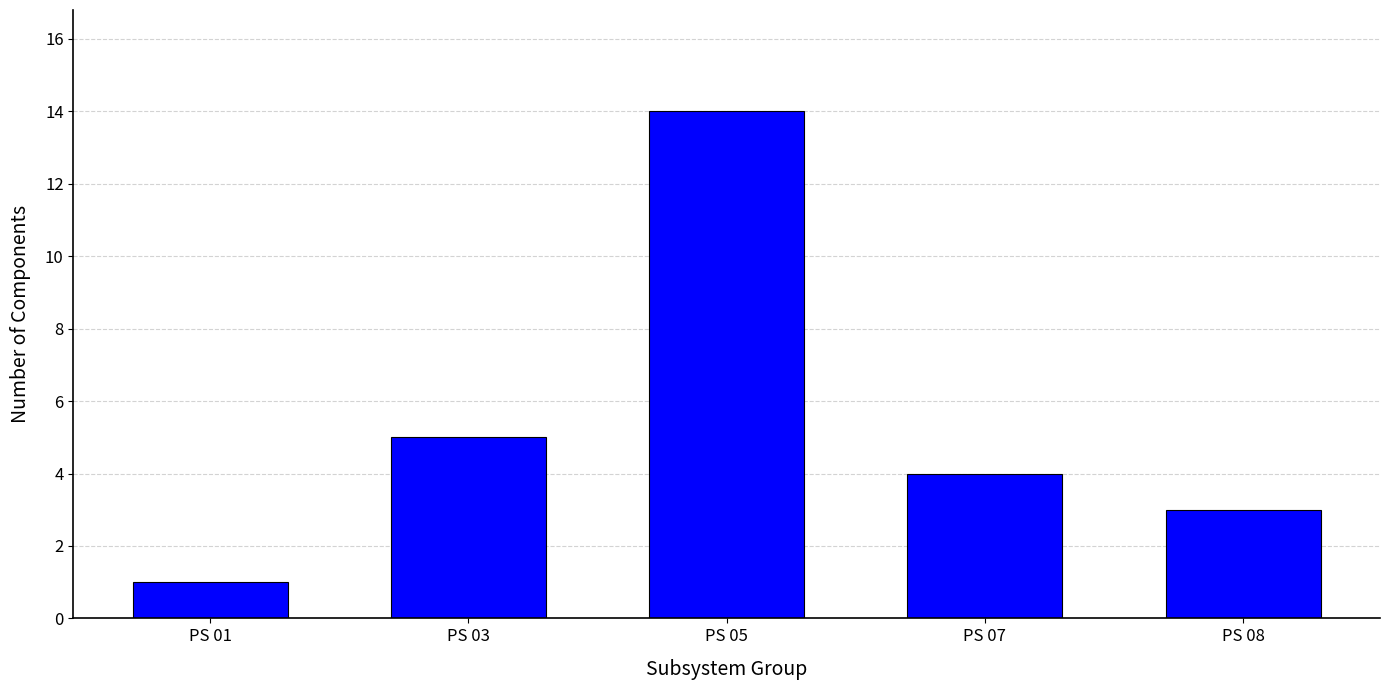

Reading right to left, transcribe all the data shown in this chart.

PS 08=3	PS 07=4	PS 05=14	PS 03=5	PS 01=1